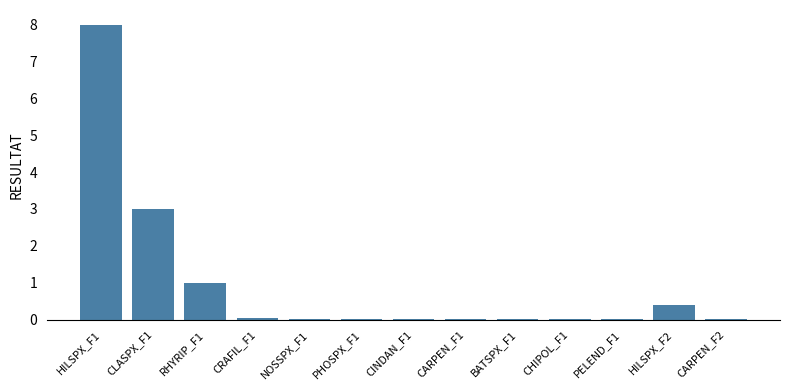

The value at CLASPX_F1 is 1.3. True or false?

False